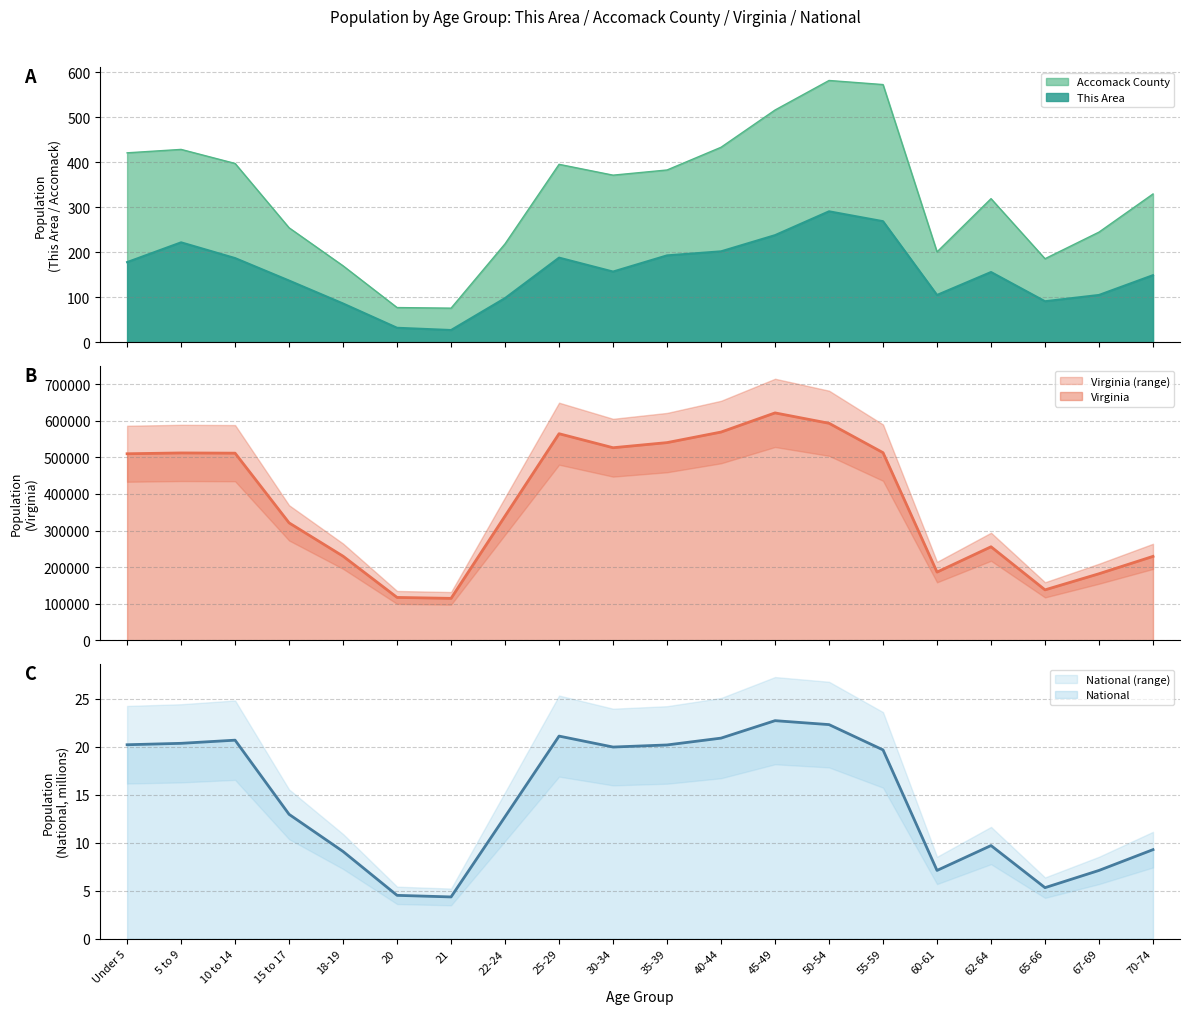

True or false: Accomack County has more than 0 points higher than both neighbors.

True